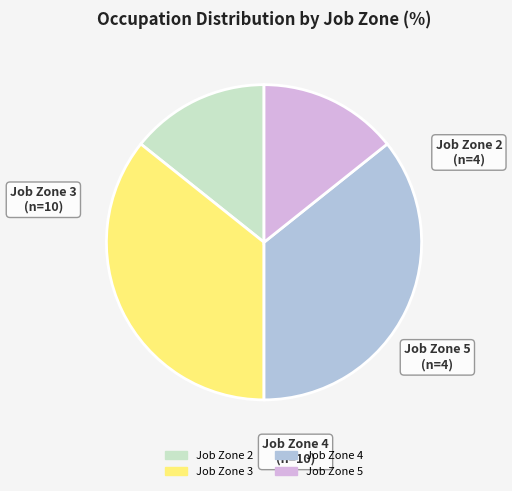

Is there any slice that represents more than half of the pie?

No